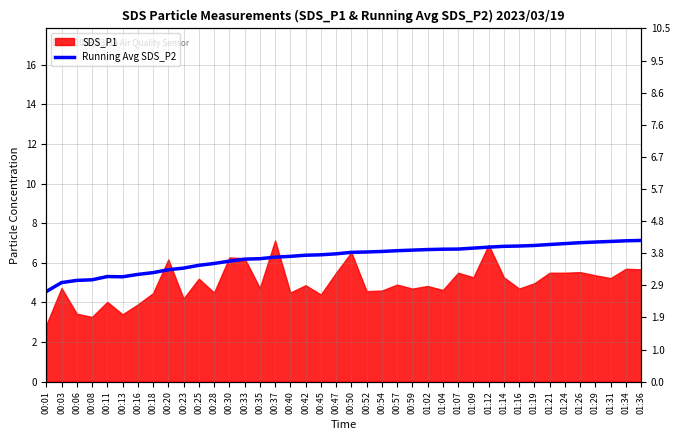

Between 00:01 and 00:50, which is larger?

00:50